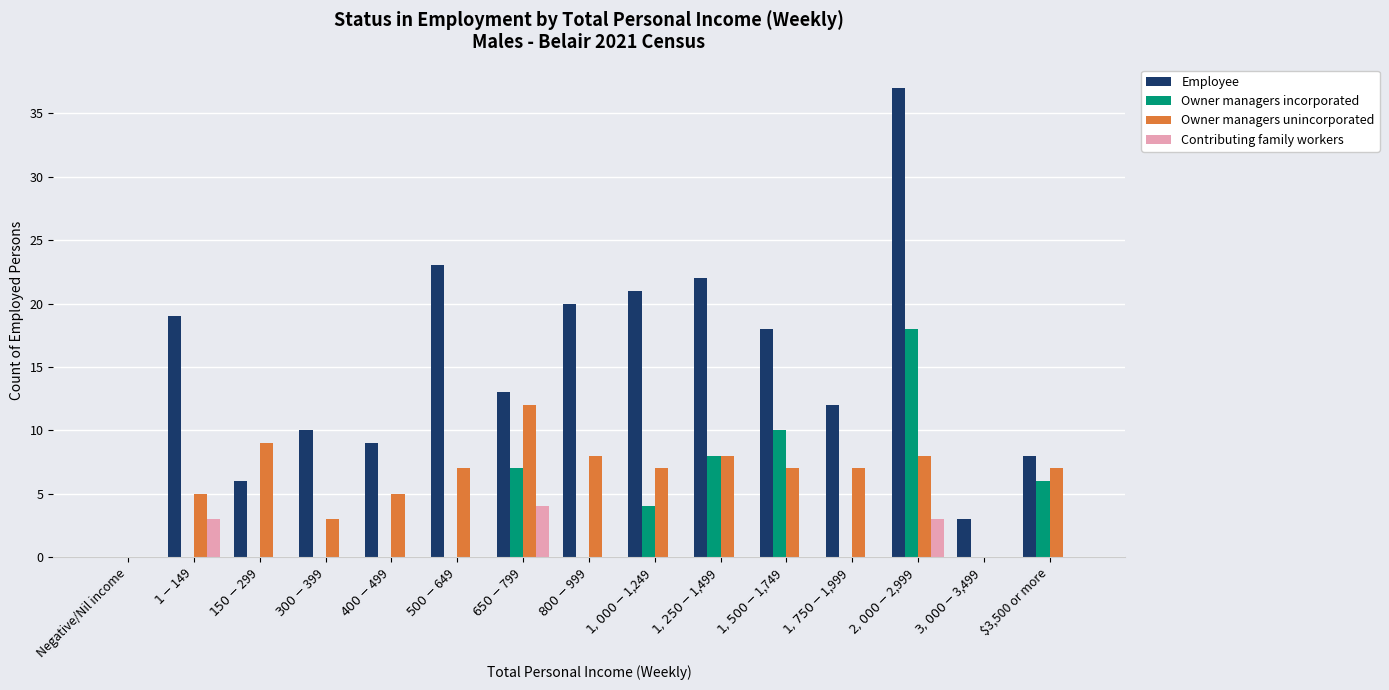

What is the maximum value for Owner managers unincorporated?

12